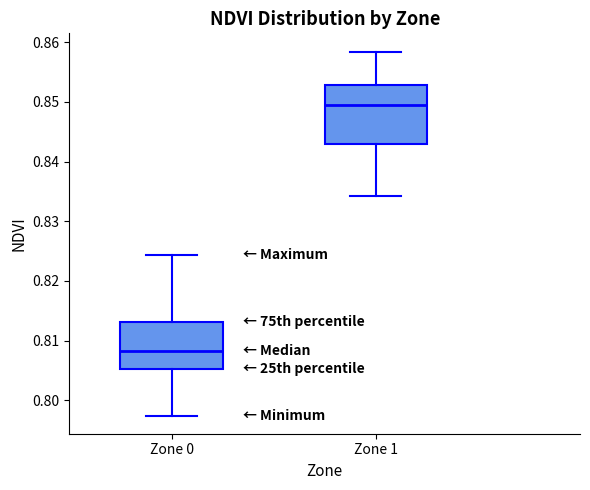

Where does the upper whisker of the box for Zone 0 end on the y-axis? The values are not printed on the chart, so give them approximately, as read against the axis.

0.824